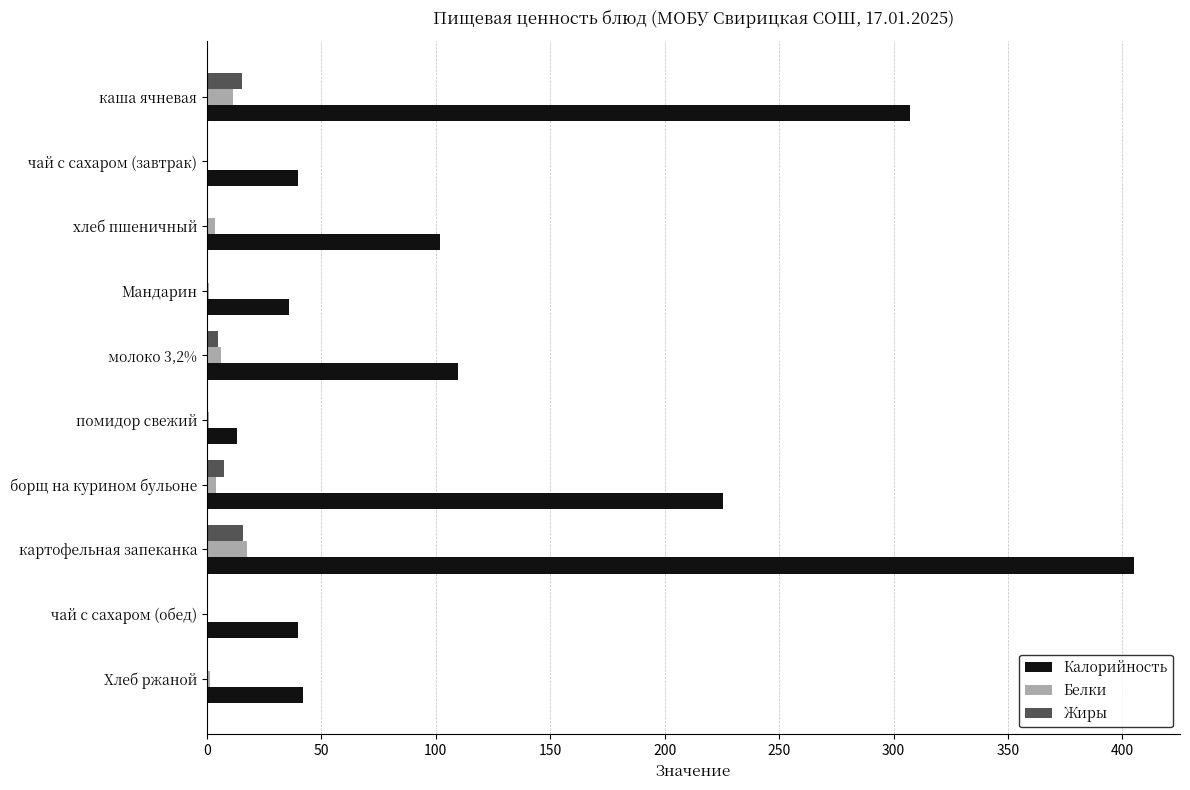

Which label corresponds to the largest value in the chart?

картофельная запеканка